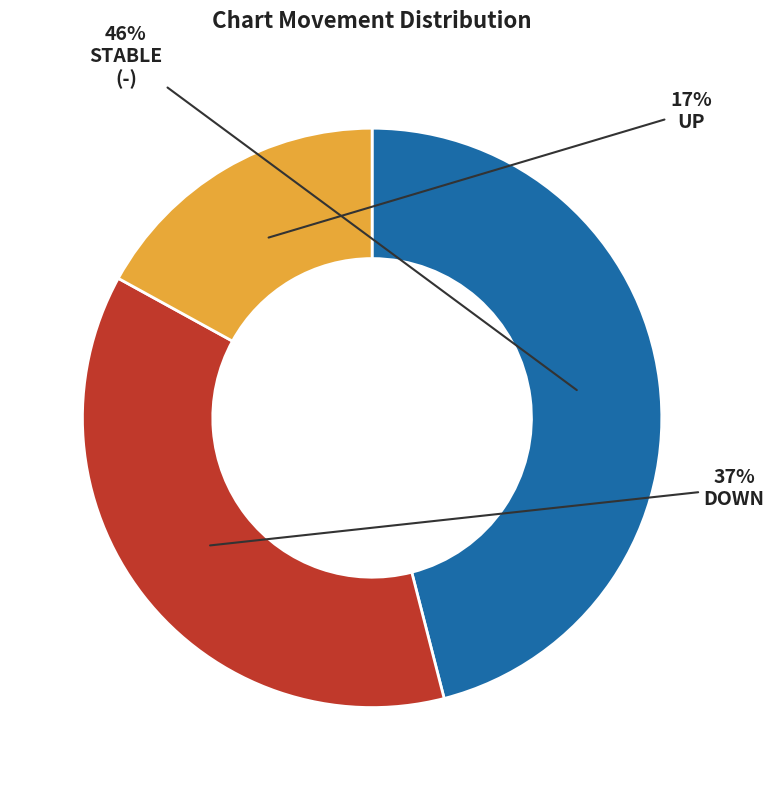

Is there a majority slice in this chart?

No